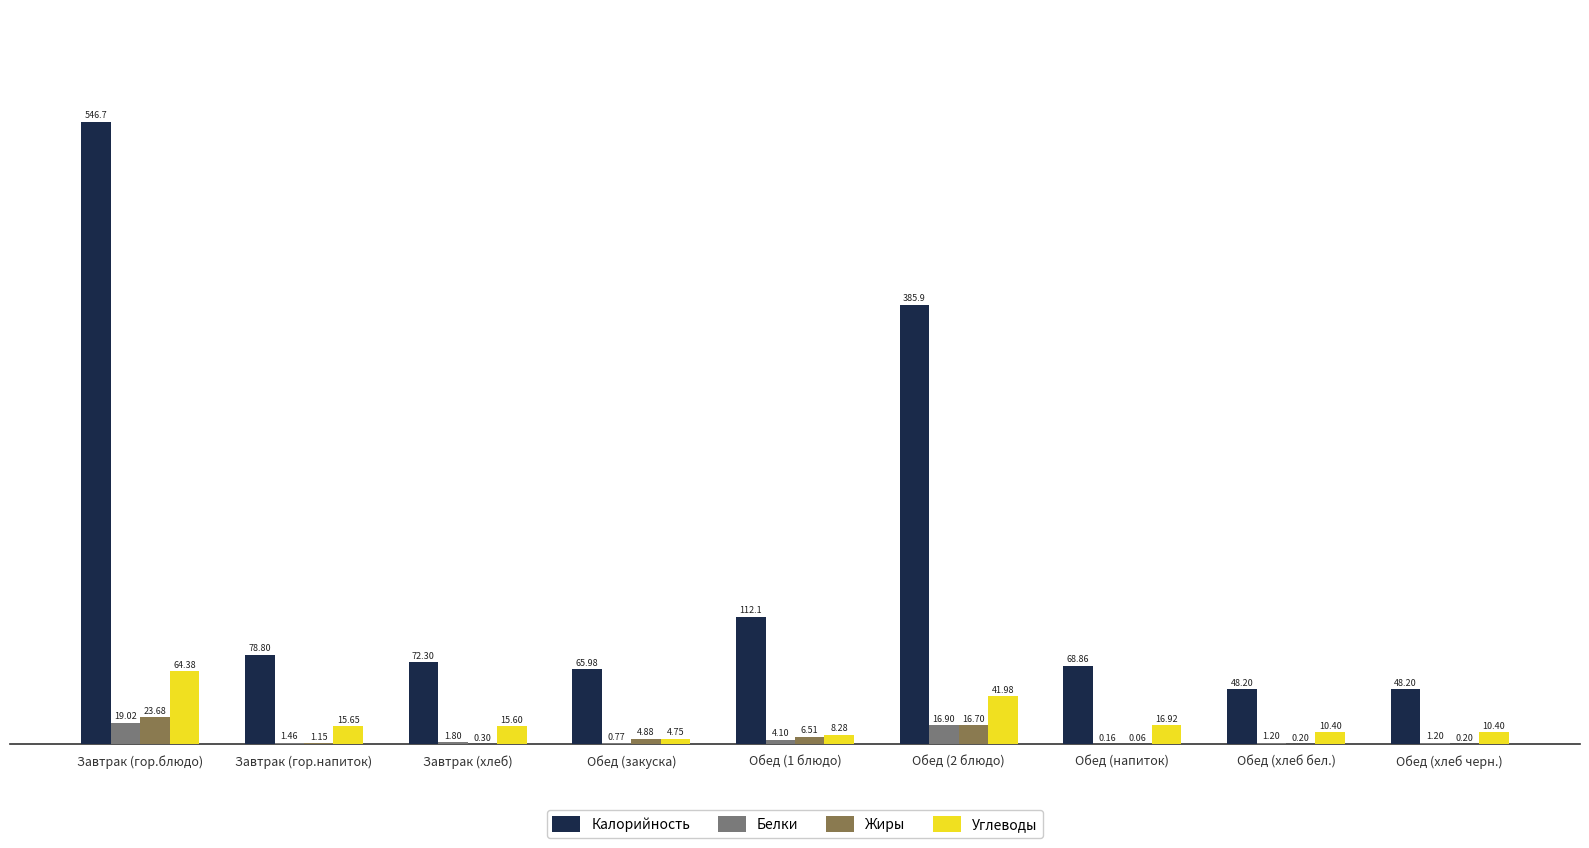

The Белки series shows 1.2 at Обед (хлеб бел.). True or false?

True